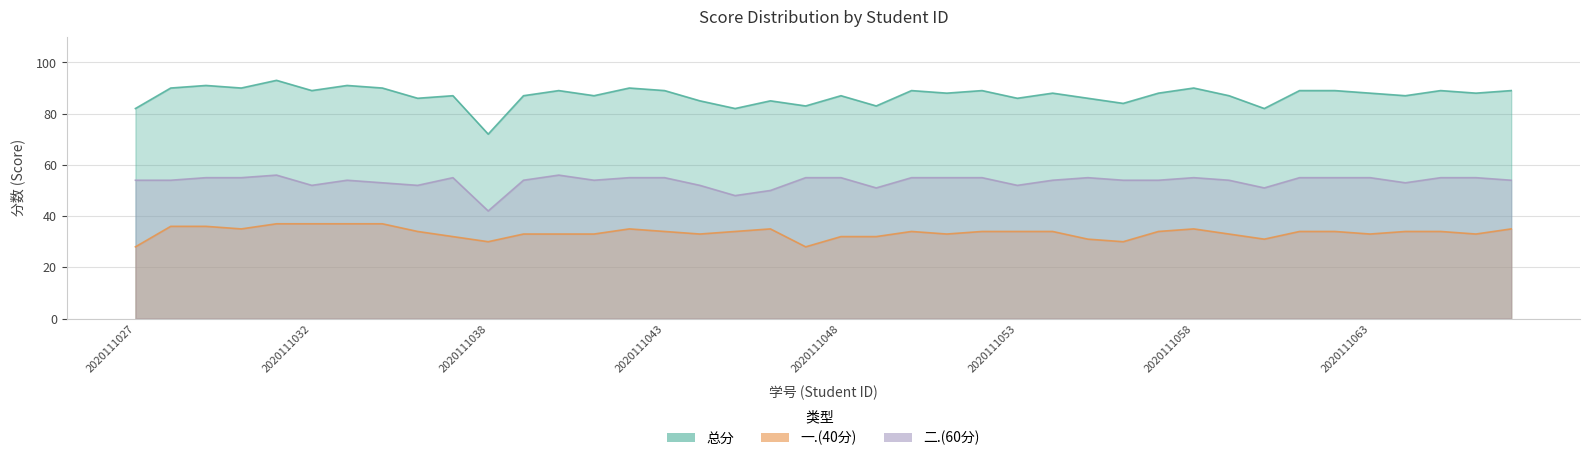

Rank the series by their maximum value, from lowest to highest.

一.(40分), 二.(60分), 总分